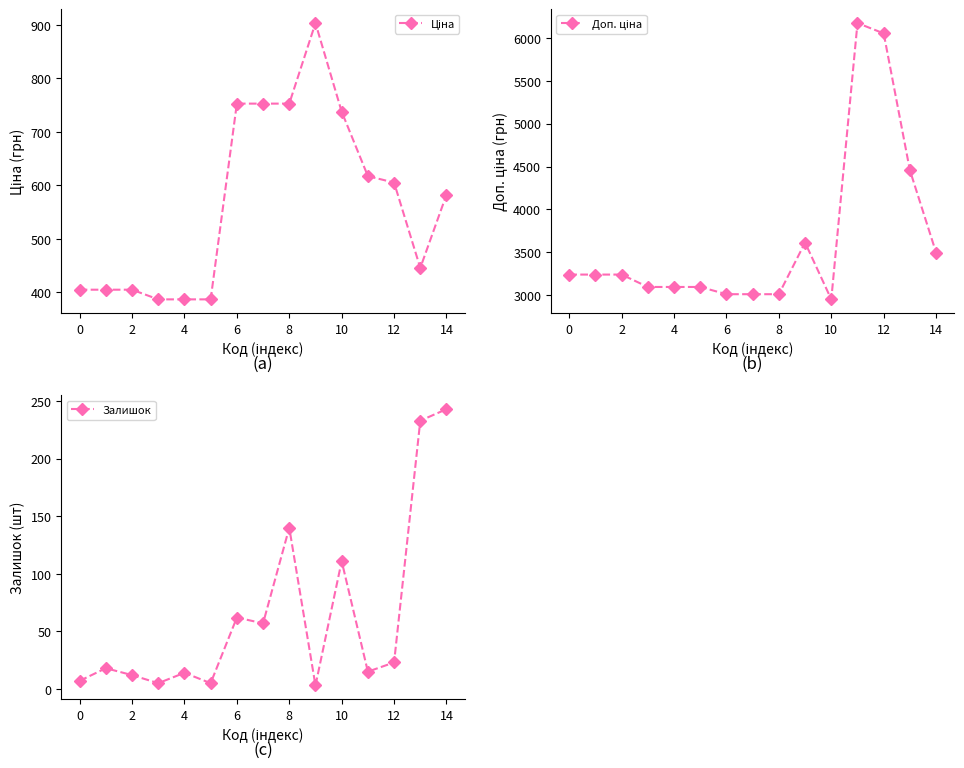

True or false: Залишок has a value of 16 at 6.

False